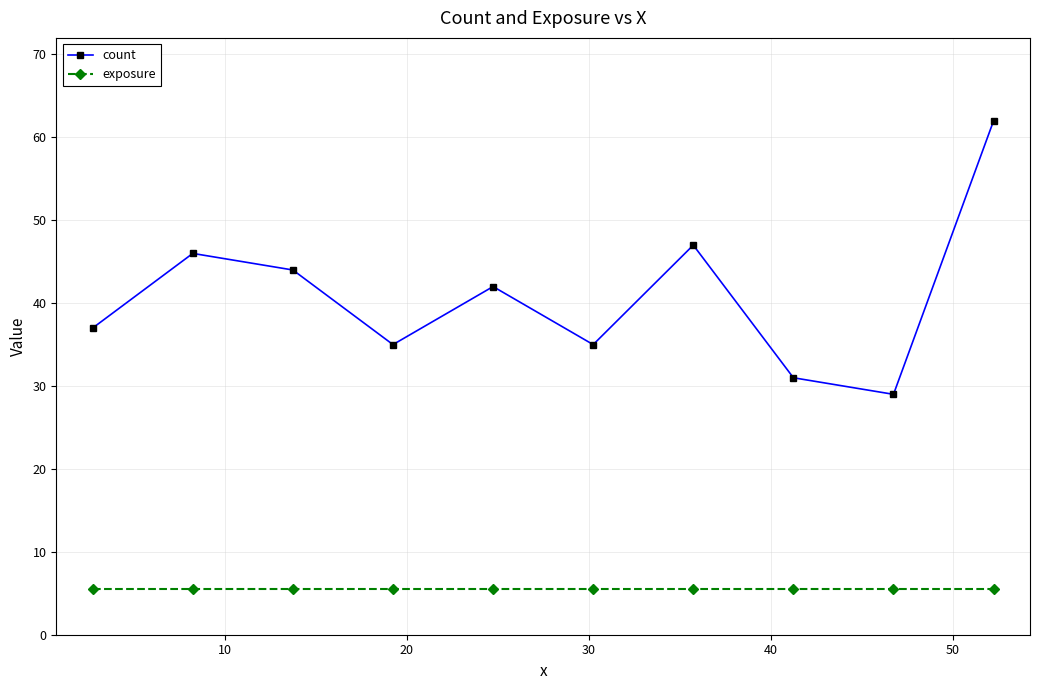

What is the value of the count point at the 10th from the left?

62.0